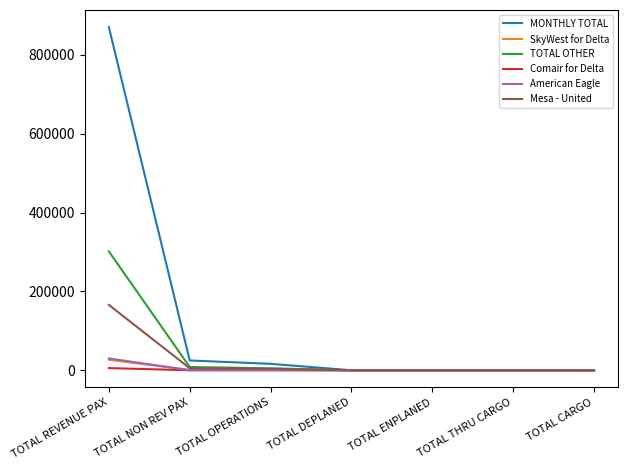

Which series has the widest spread of values?

MONTHLY TOTAL